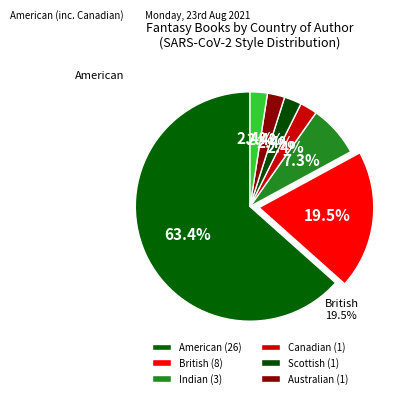

To the nearest percent, what is the average slice percentage?

14%